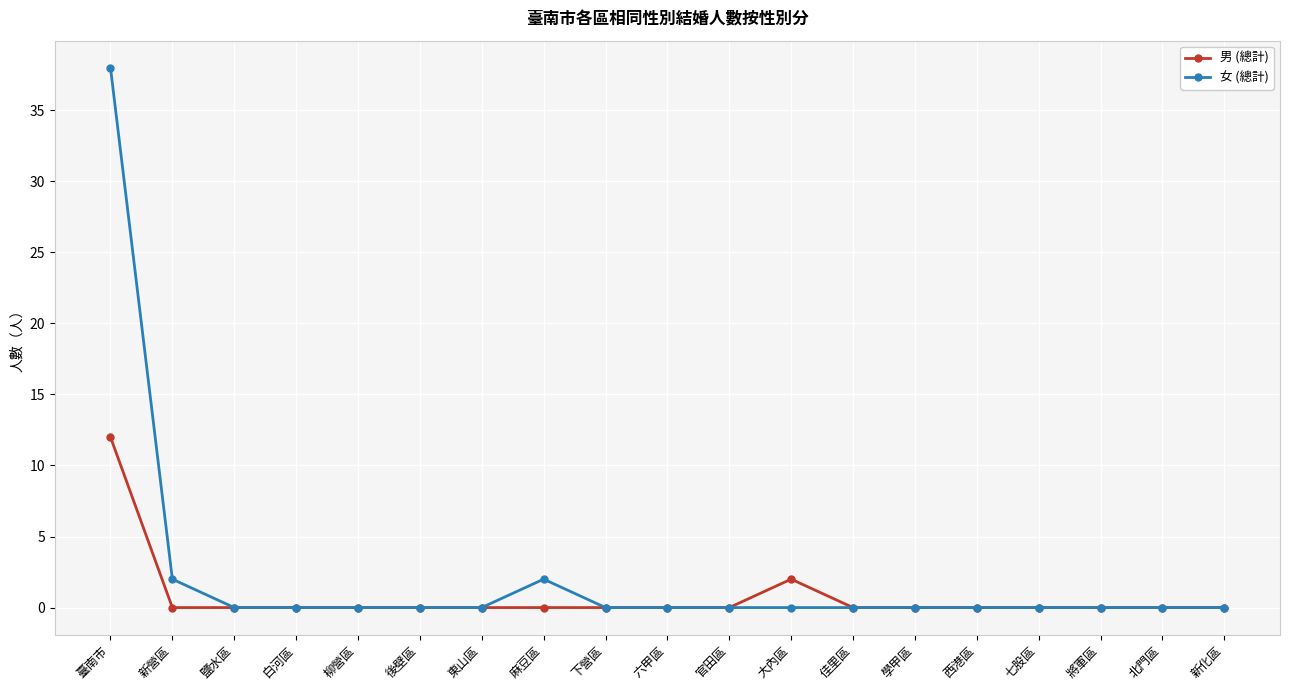

What is the maximum value shown in the chart?

38